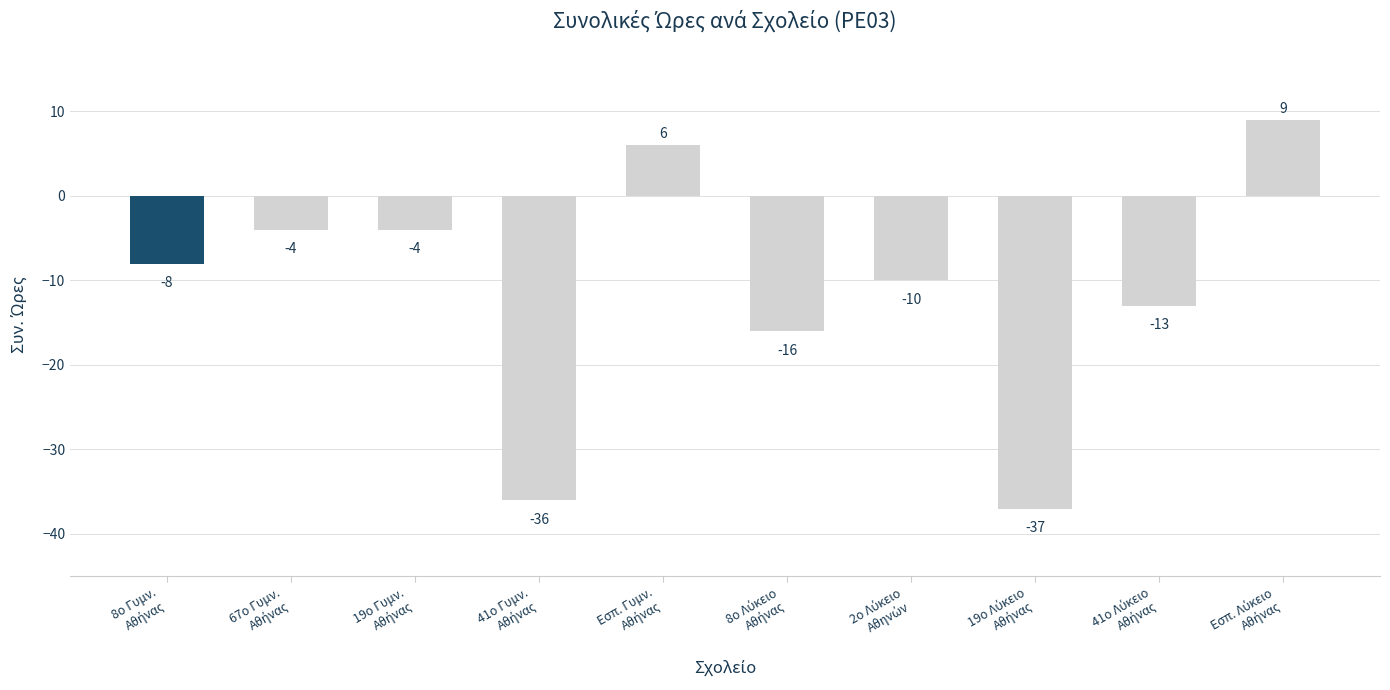

Does the chart contain stacked bars?

No